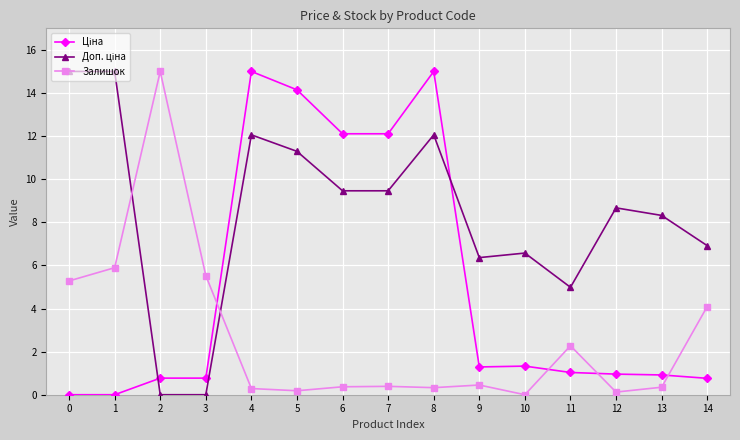

True or false: Залишок has a value of 0.1 at 12.

True